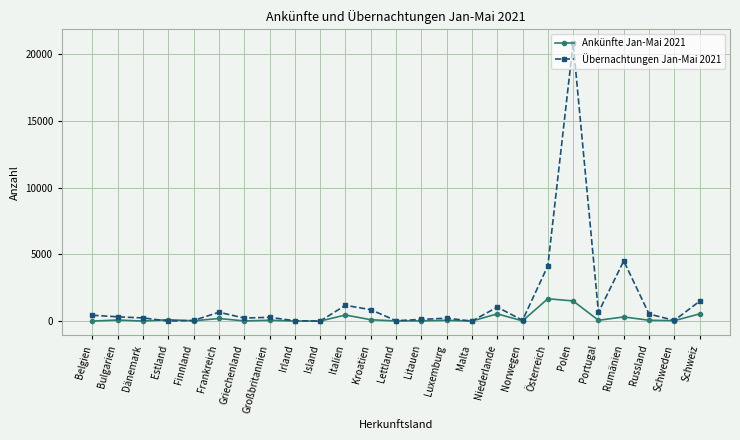

At Russland, list the series in order from smallest to largest.

Ankünfte Jan-Mai 2021, Übernachtungen Jan-Mai 2021